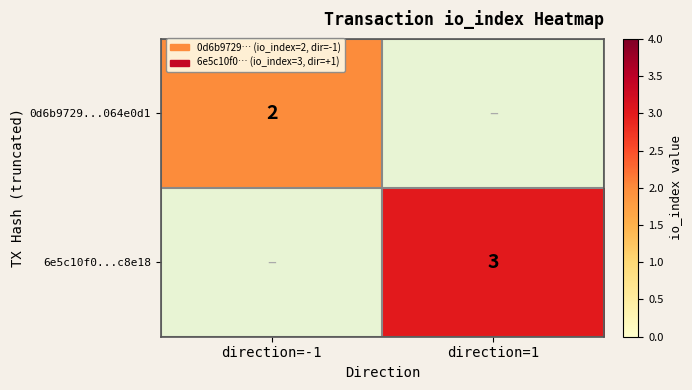

The 0d6b9729...064e0d1 series shows 3 at direction=-1. True or false?

False